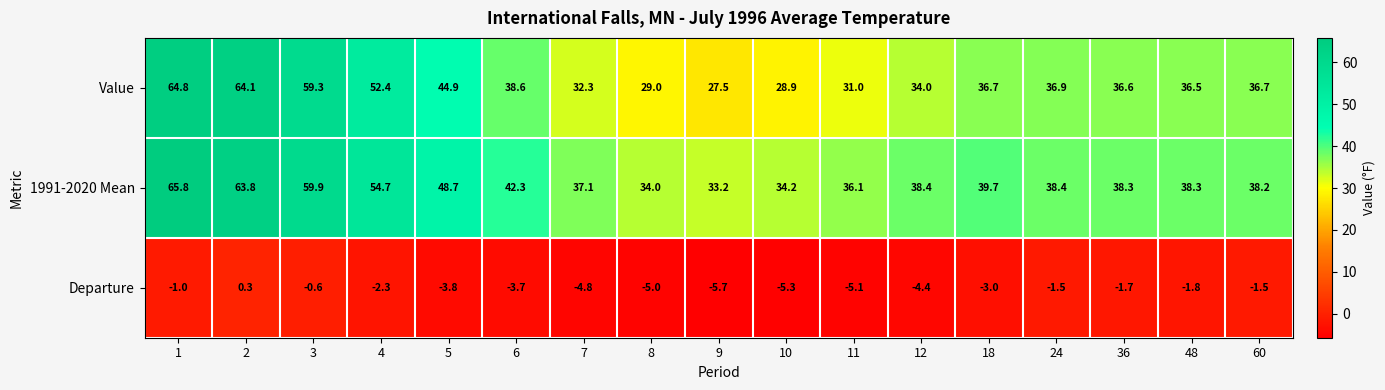

Between 1 and 2, which series saw the biggest shift?

1991-2020 Mean